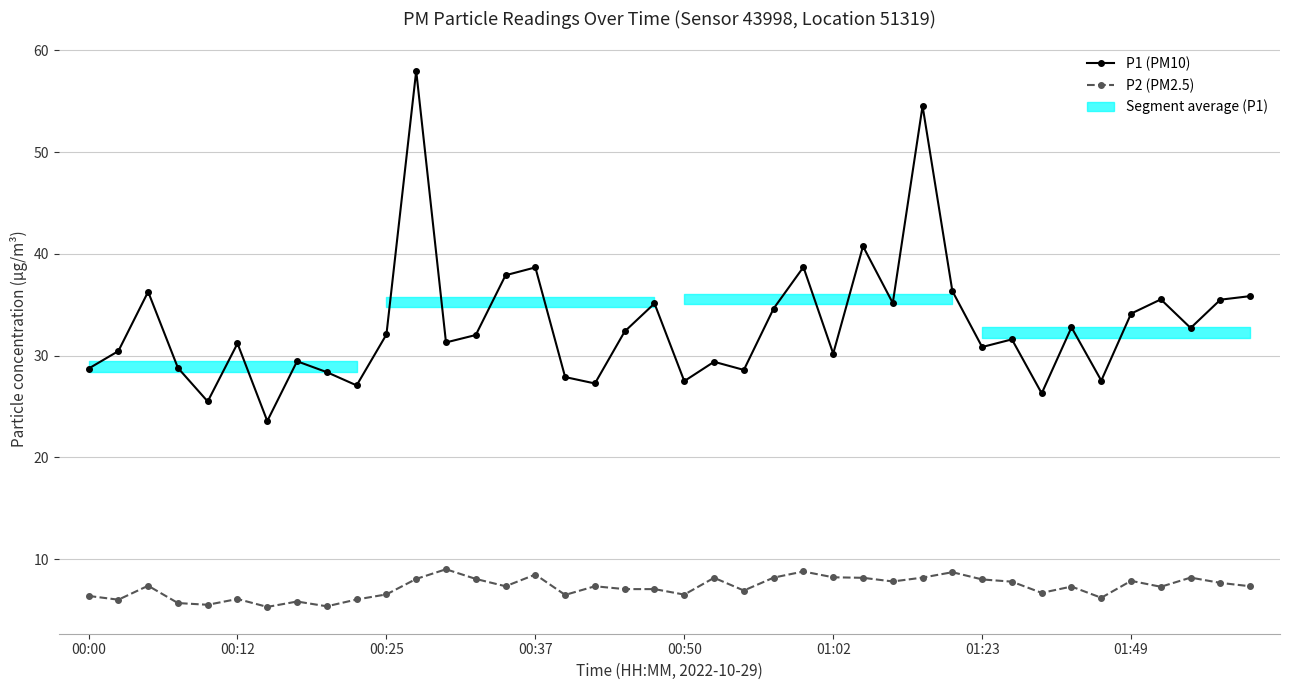

How many lines are shown in the chart?

2